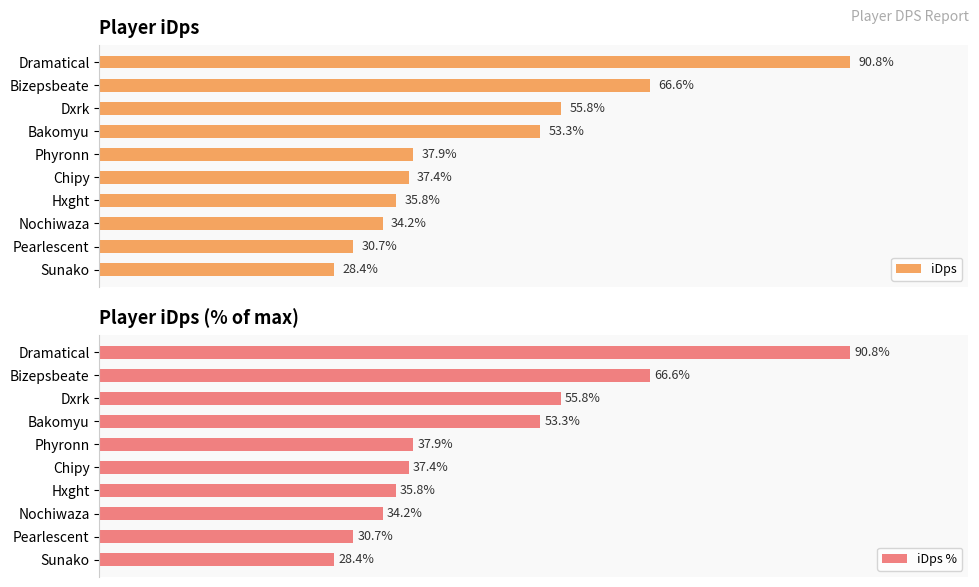

Which category has the lowest value in the iDps % series?

Sunako